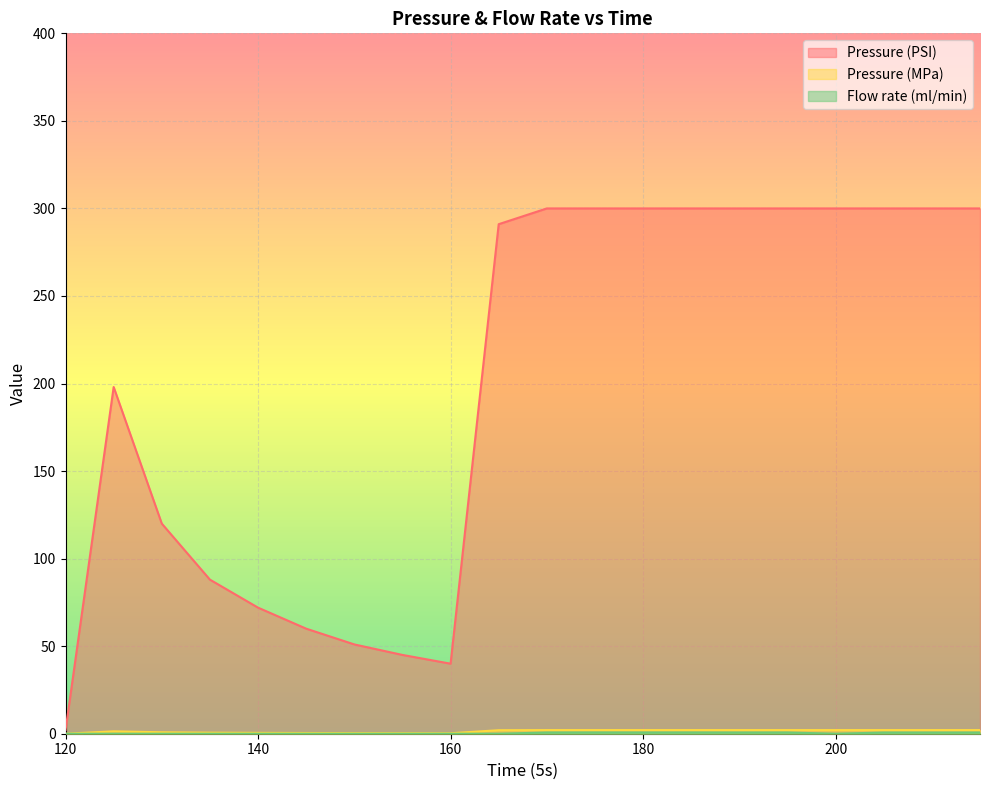

Reading left to right, extract all data points from this chart.

Pressure (PSI): 2.0	198.0	120.0	88.0	72.0	60.0	51.0	45.0	40.0	291.0	300.0	300.0	300.0	300.0	300.0	300.0	300.0	300.0	300.0	300.0
Pressure (MPa): 0.0	1.4	0.8	0.6	0.5	0.4	0.4	0.3	0.3	2.0	2.1	2.1	2.1	2.1	2.1	2.1	2.1	2.1	2.1	2.1
Flow rate (ml/min): 0.0	0.0	0.0	0.0	0.0	0.0	0.0	0.0	0.0	0.0	0.7	0.7	0.7	0.7	0.7	0.7	0.0	0.7	0.7	0.7